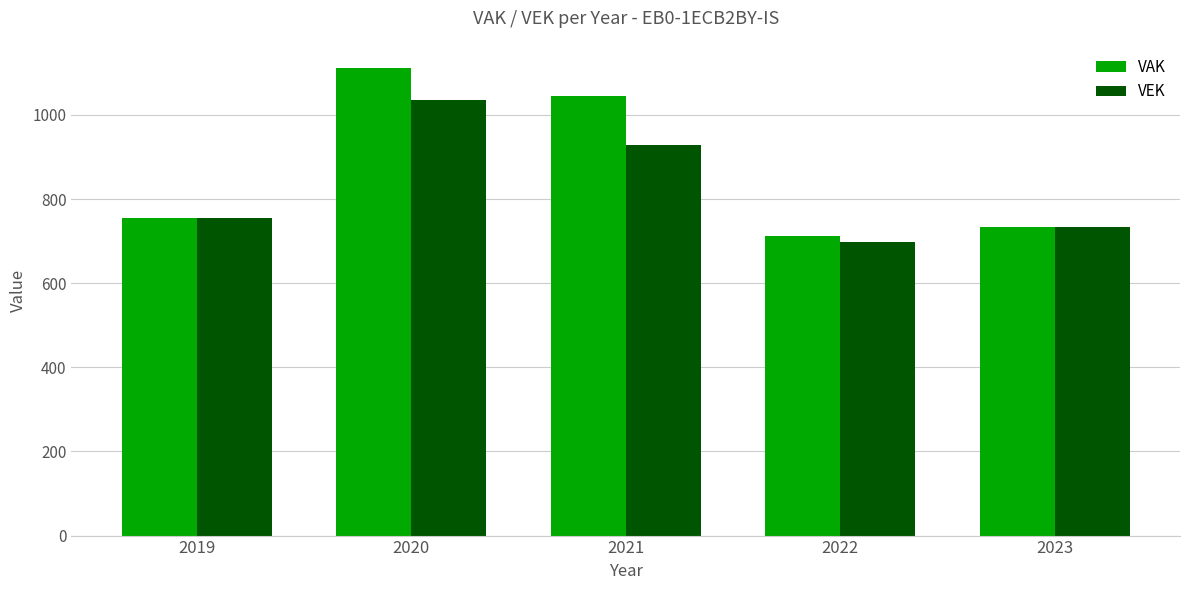

At which label is VAK closest to 912?

2021